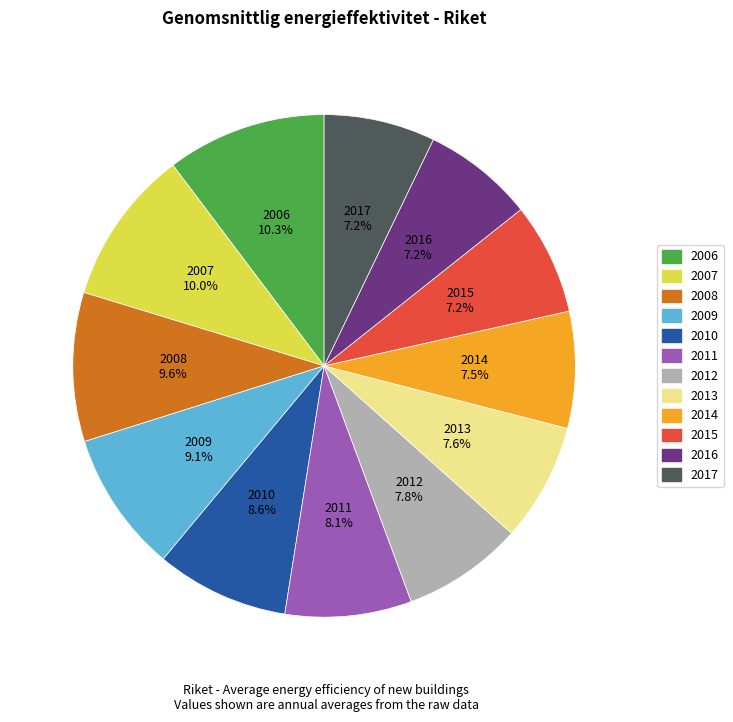

Is there any slice that represents more than half of the pie?

No